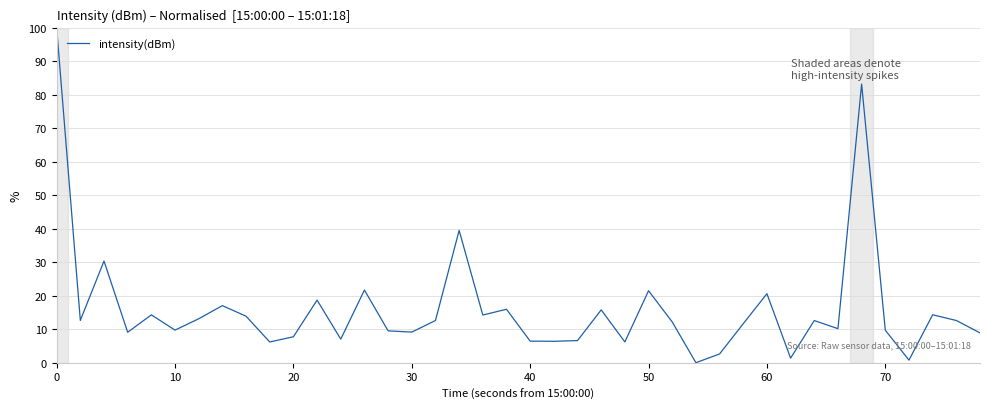

What is the difference between the maximum and minimum values?

100.0